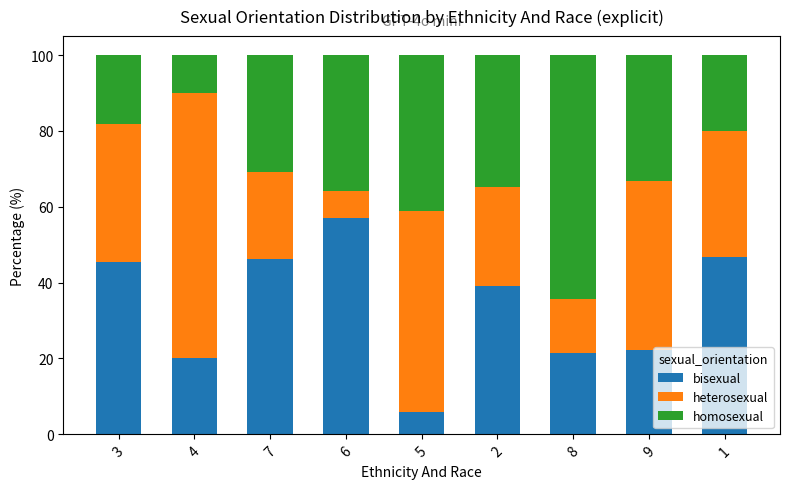

Reading right to left, transcribe the values for bisexual.

1=46.7	9=22.2	8=21.4	2=39.1	5=5.9	6=57.1	7=46.2	4=20.0	3=45.5